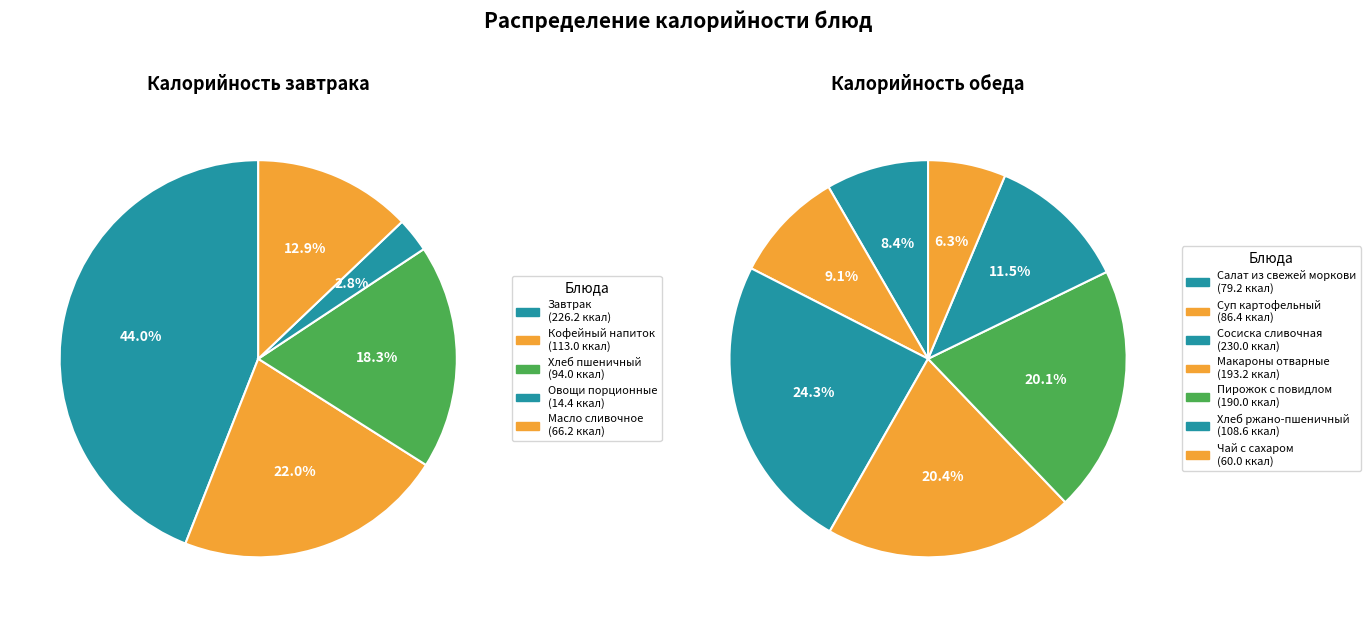

Does Суп картофельный account for over 50% of the chart?

No